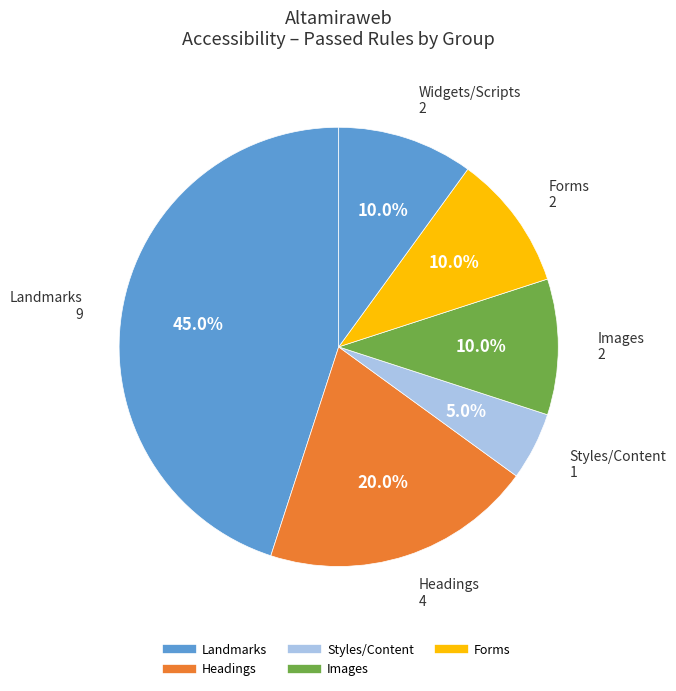

How many slices are in this pie chart?

6